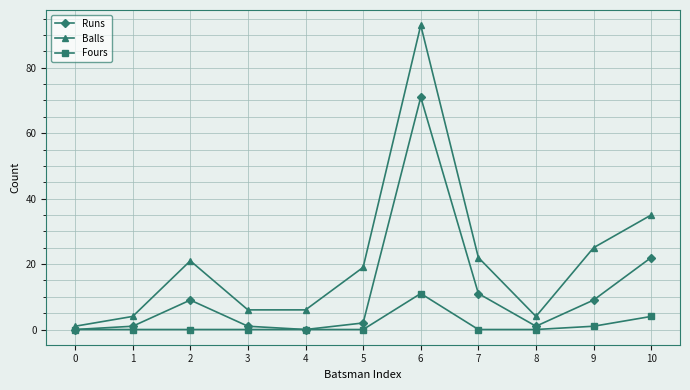

Which series has the largest total across all categories?

Balls